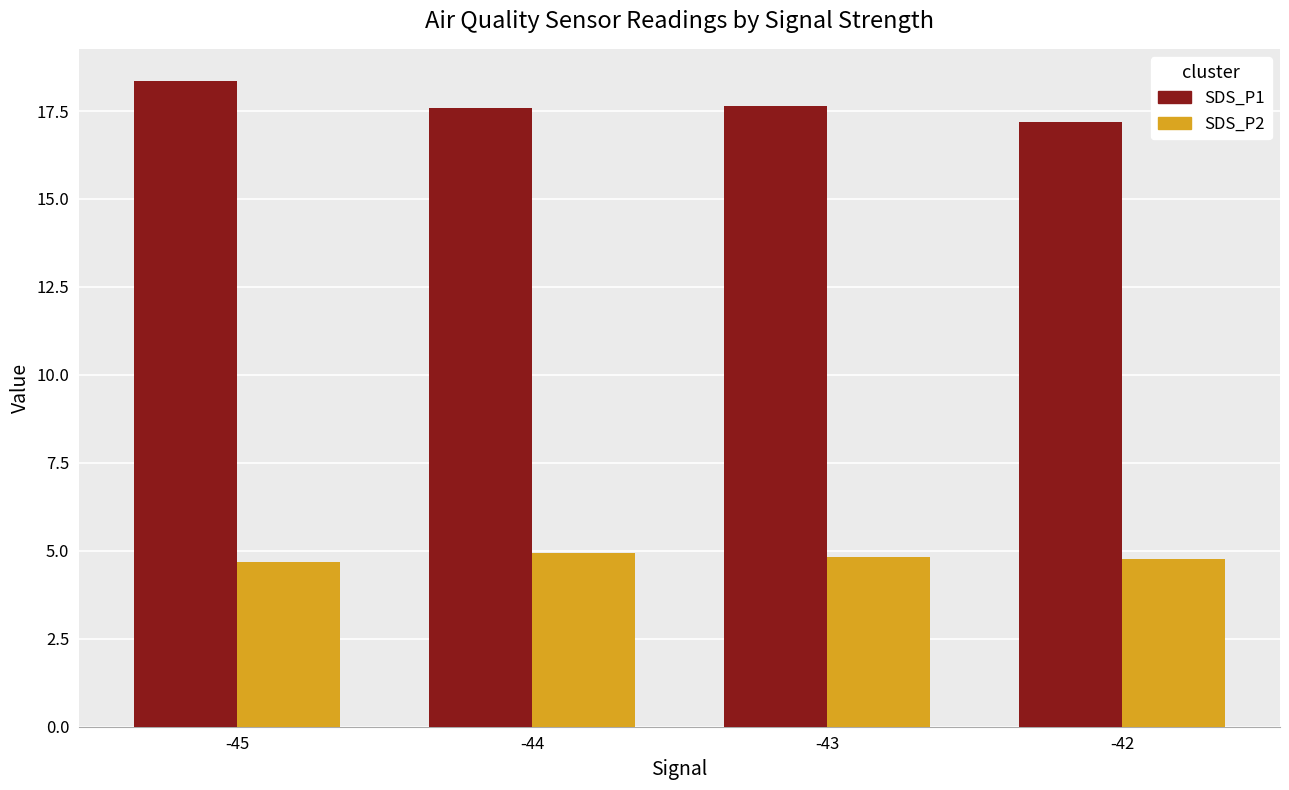

List the series in order of their overall mean, lowest first.

SDS_P2, SDS_P1